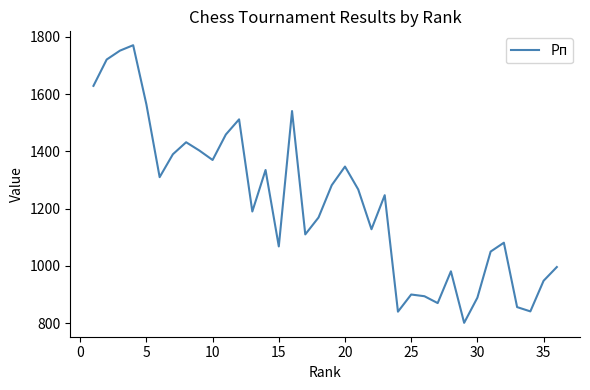

What is the smallest value displayed?

801